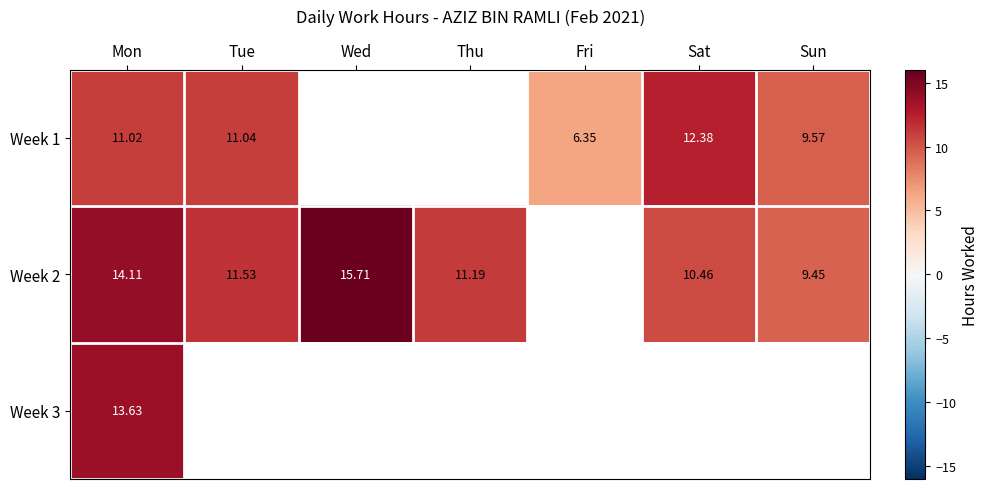

Between Sat and Tue, which is larger?

Sat